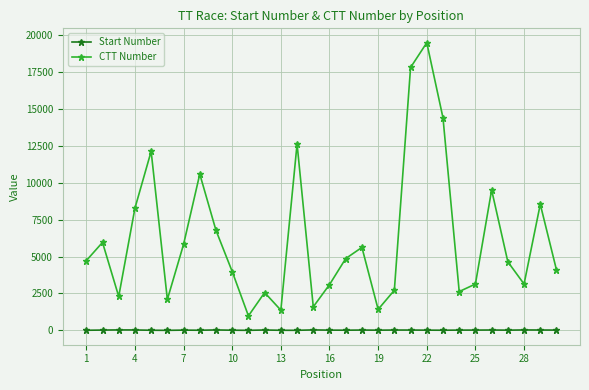

Rank the series by their average value, from highest to lowest.

CTT Number, Start Number